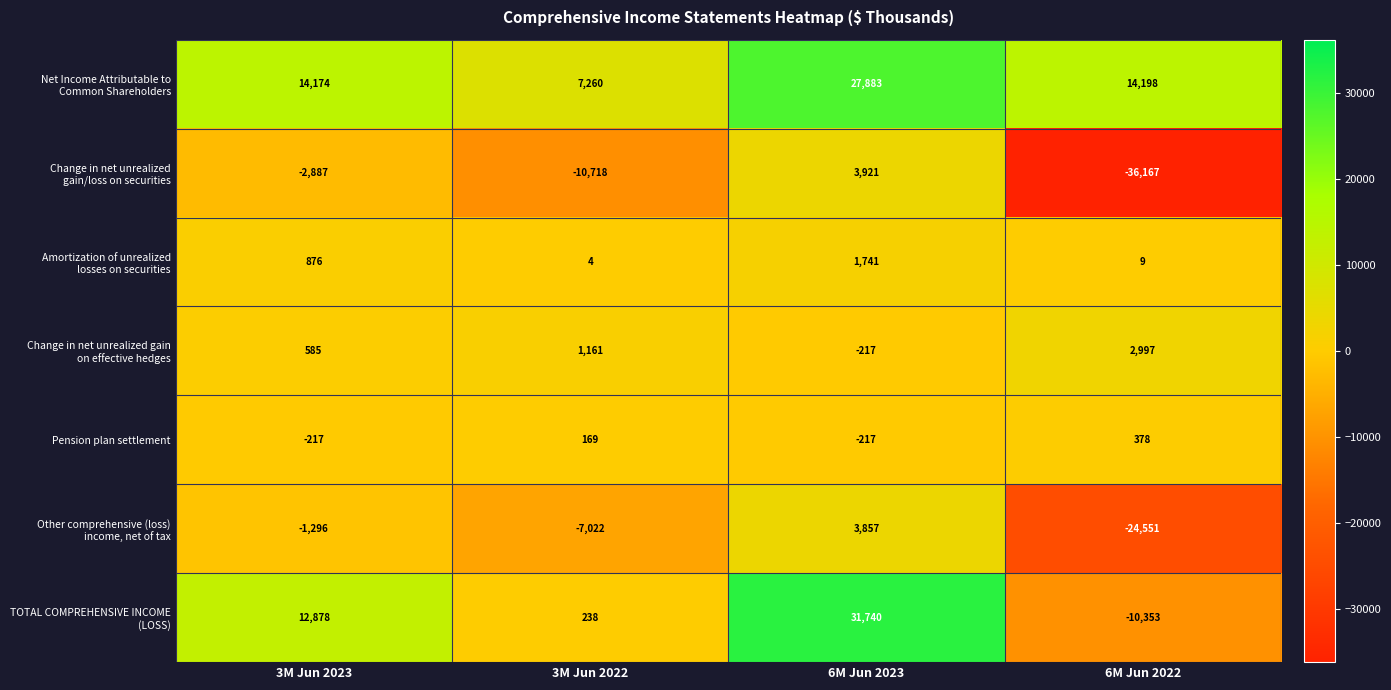

How many distinct data groups are displayed?

7